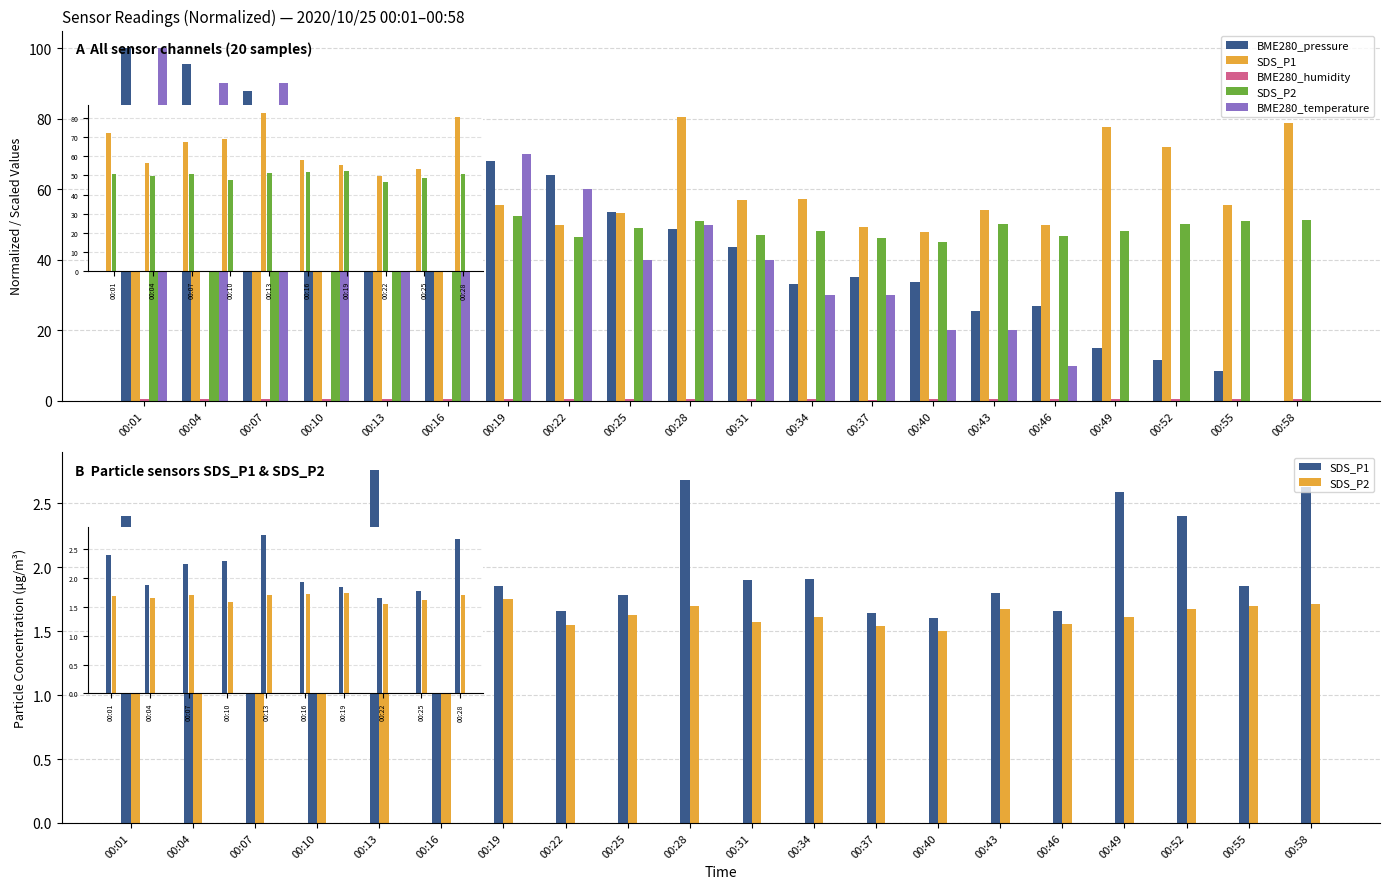

What is the maximum value shown in the chart?

100.0